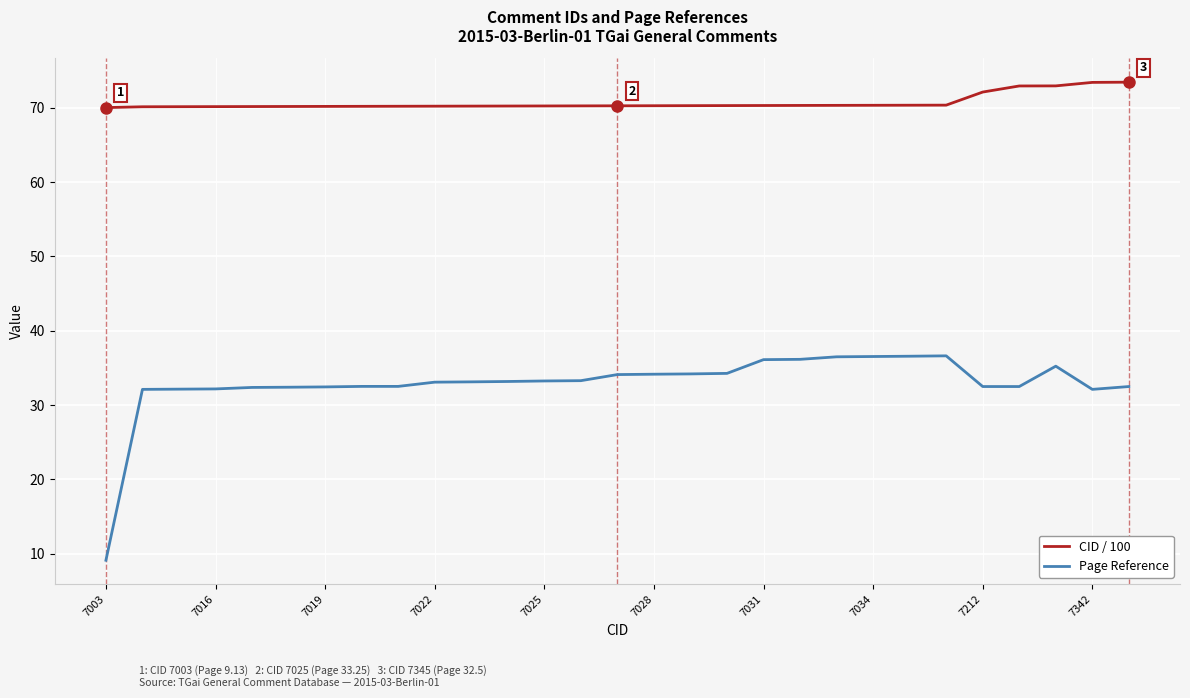

Which series has the largest total across all categories?

CID / 100